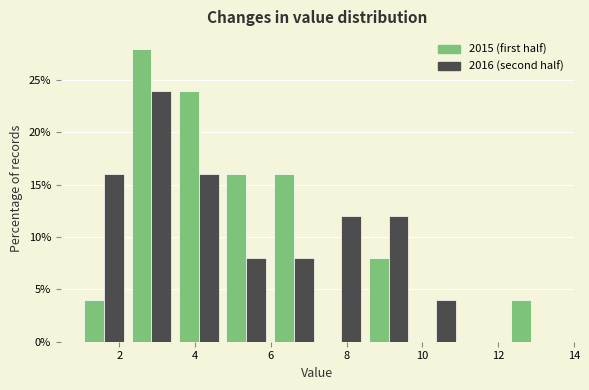

In the 2015 (first half) series, which range on the x-axis has the tallest bar?

2.2 to 3.4